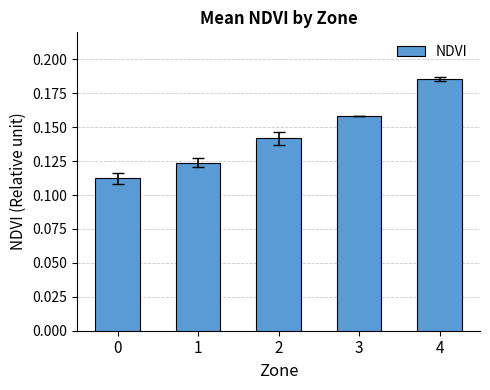

Rank the categories by value from highest to lowest.

4, 3, 2, 1, 0